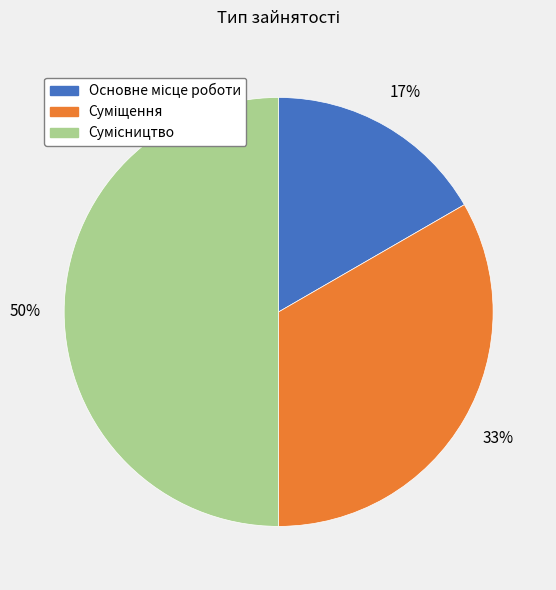

To the nearest percent, what is the difference between the largest and smallest slice percentages?

33%